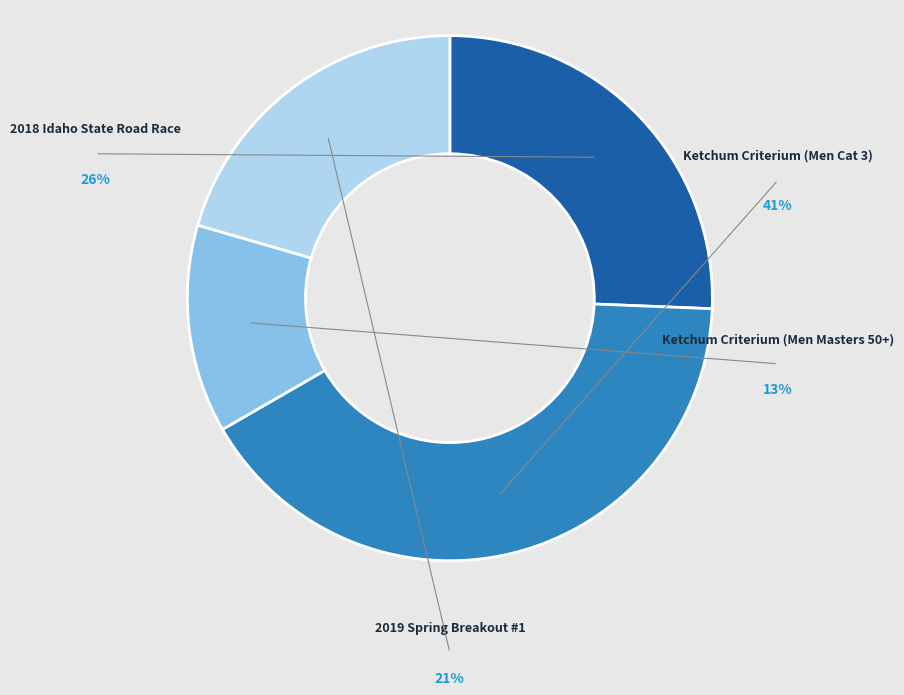

Which slice is the largest?

Ketchum Criterium (Men Cat 3)